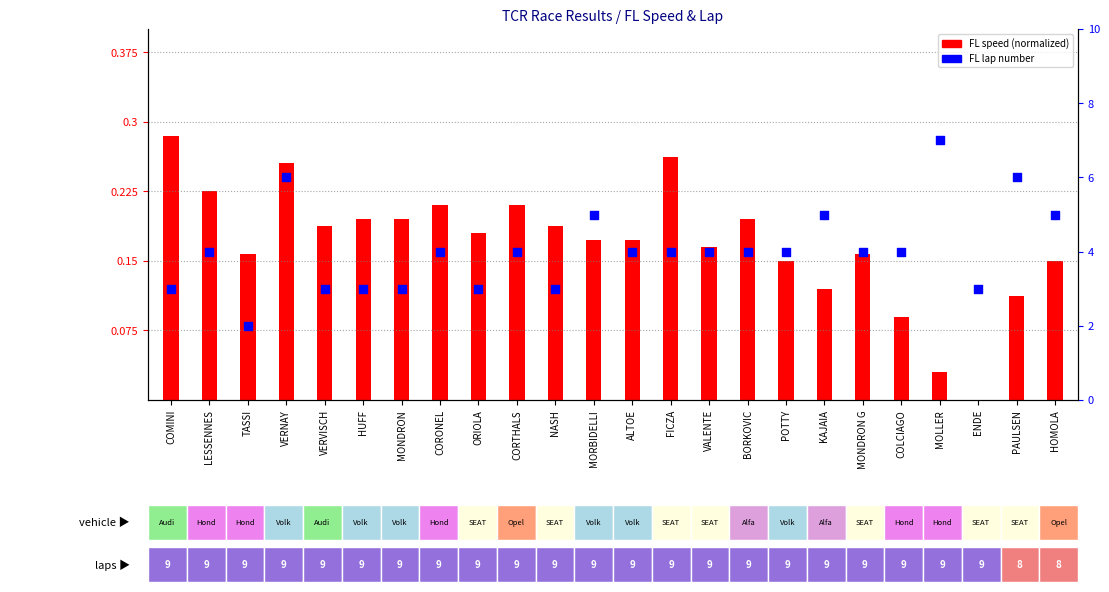

Which series contains the lowest Y value?

FL speed (normalized)